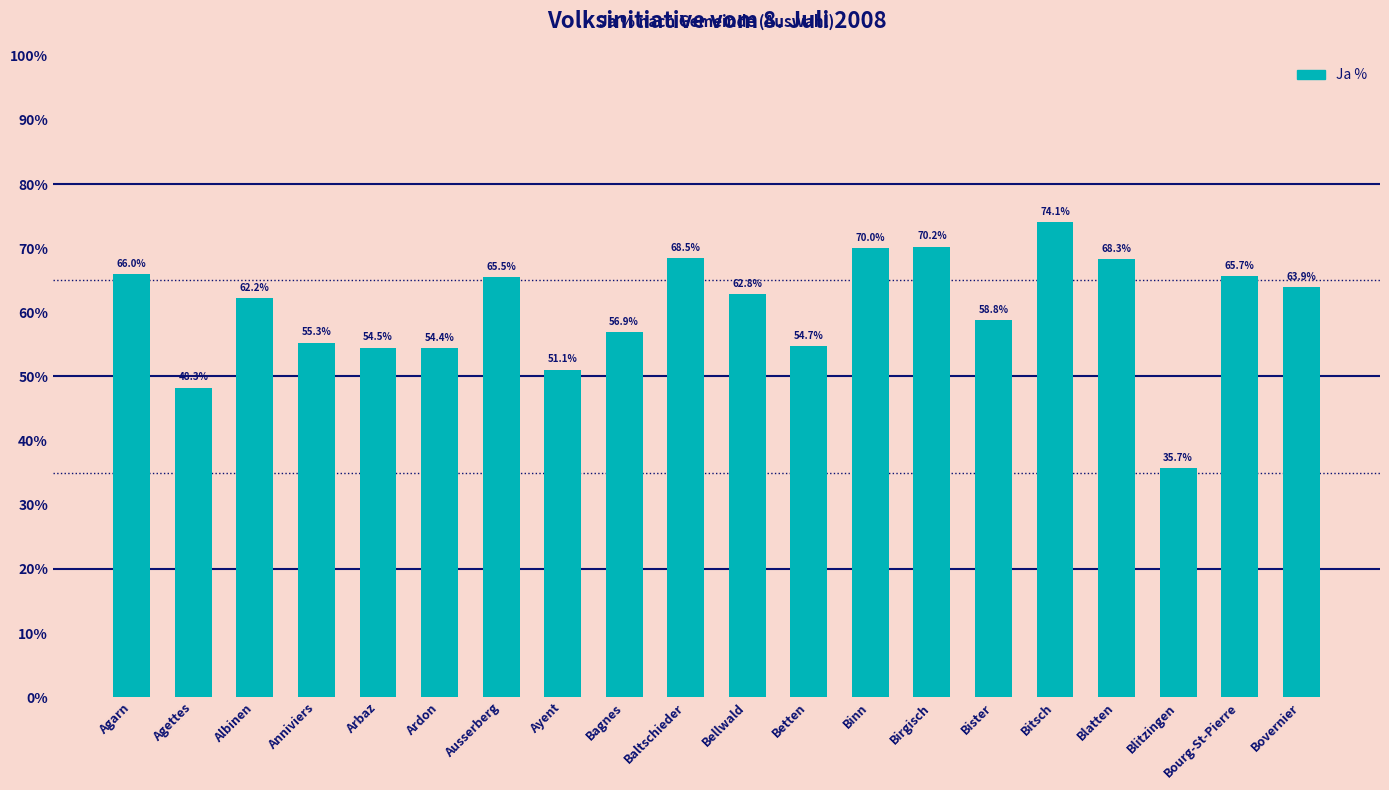

What is the greatest value displayed?

74.1